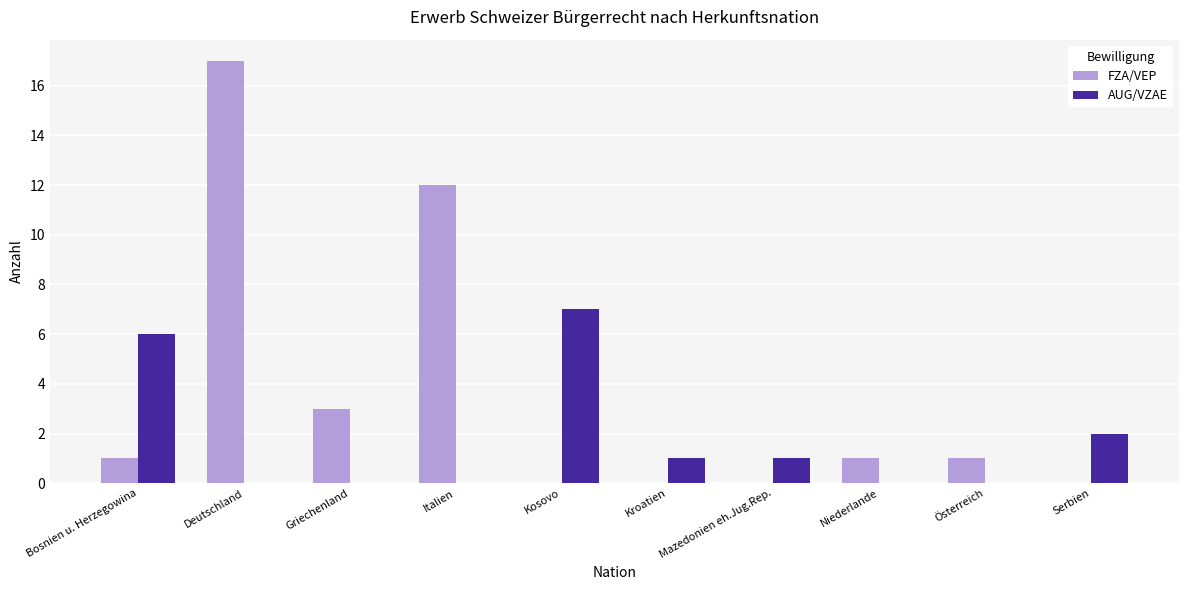

Reading left to right, transcribe all the data shown in this chart.

FZA/VEP: Bosnien u. Herzegowina=1	Deutschland=17	Griechenland=3	Italien=12	Kosovo=0	Kroatien=0	Mazedonien eh.Jug.Rep.=0	Niederlande=1	Österreich=1	Serbien=0
AUG/VZAE: Bosnien u. Herzegowina=6	Deutschland=0	Griechenland=0	Italien=0	Kosovo=7	Kroatien=1	Mazedonien eh.Jug.Rep.=1	Niederlande=0	Österreich=0	Serbien=2